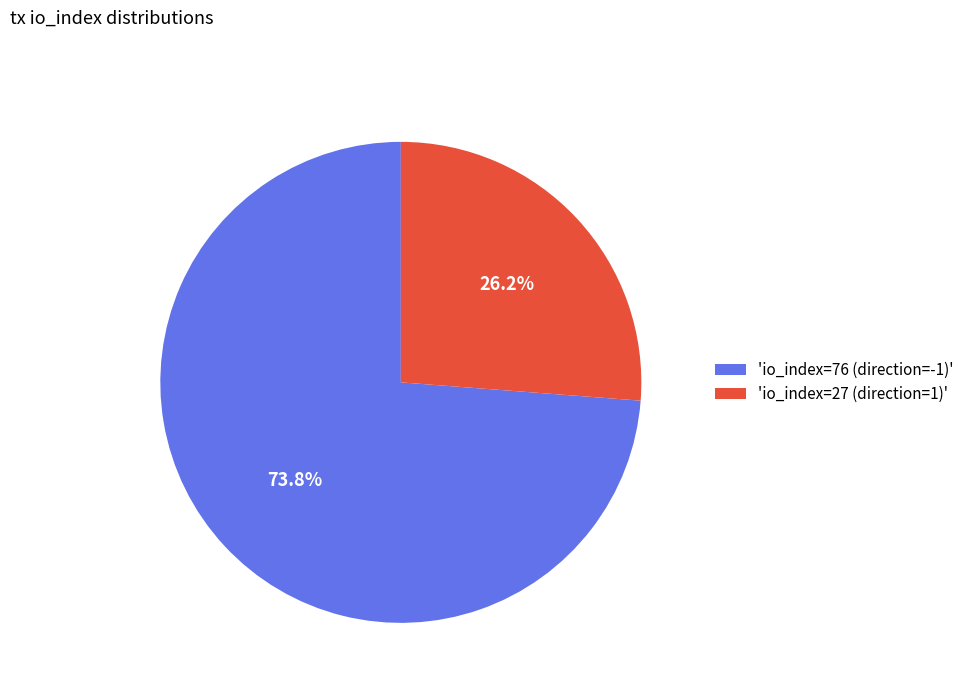

Rank the categories by value from highest to lowest.

'io_index=76 (direction=-1)', 'io_index=27 (direction=1)'